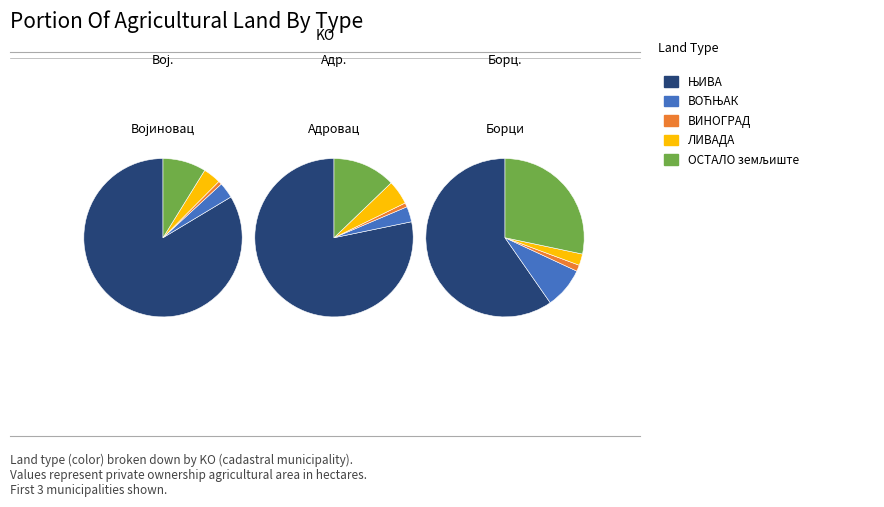

To the nearest percent, what is the difference between the Адровац and Војиновац slice percentages?

5%